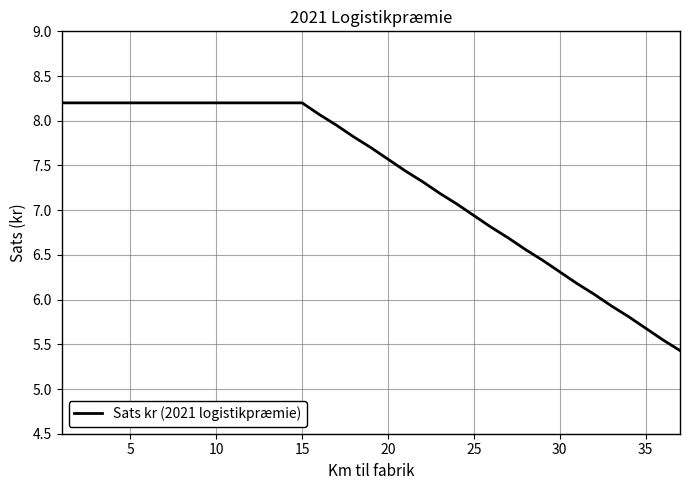

What is the greatest value displayed?

8.2